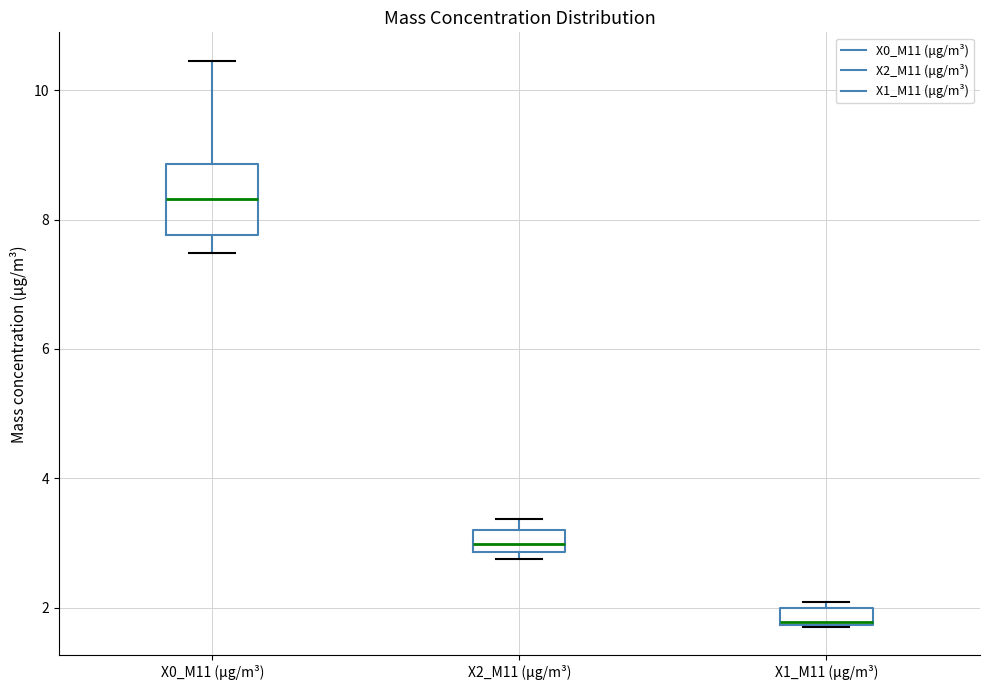

Which box's median line is the lowest?

X1_M11 (μg/m³)